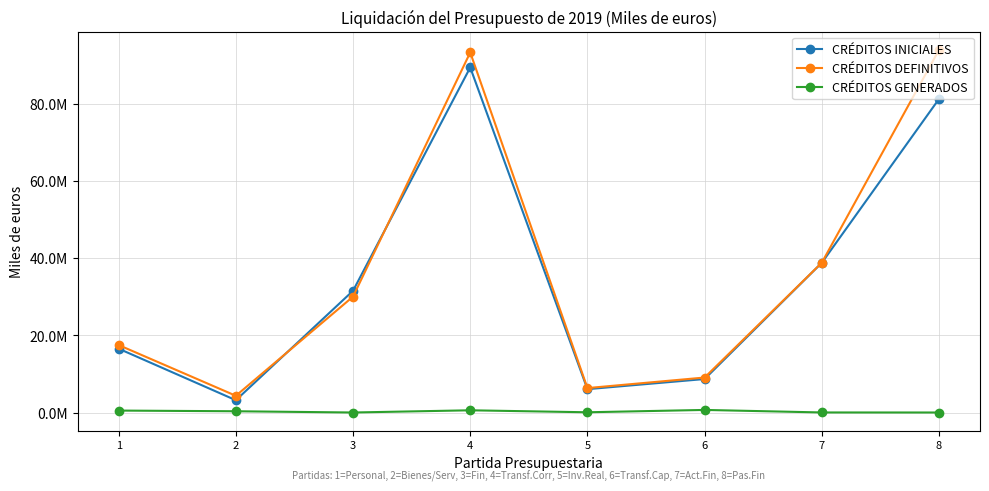

Is this an area chart (filled region under the line)?

No